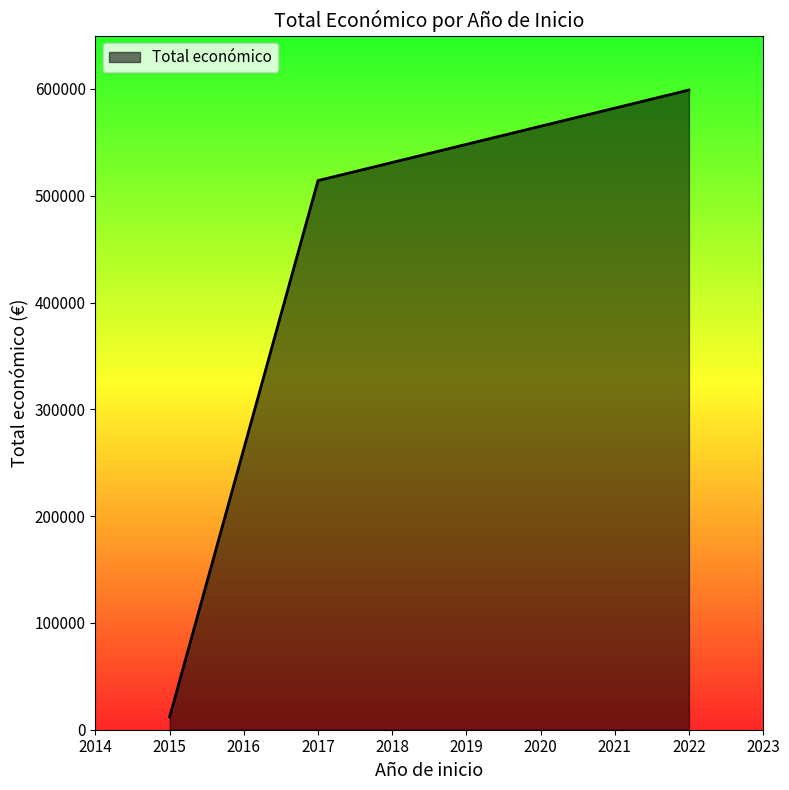

Reading left to right, extract all data points from this chart.

2015=12000	2017=514206	2022=599022